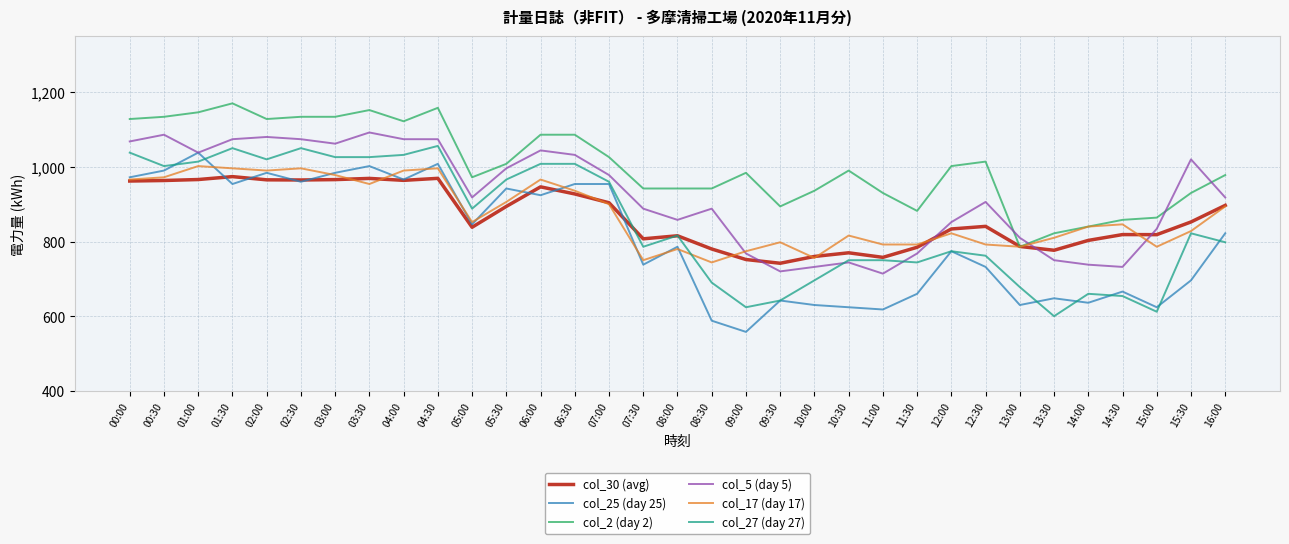

What position from the left is 10:00?

21